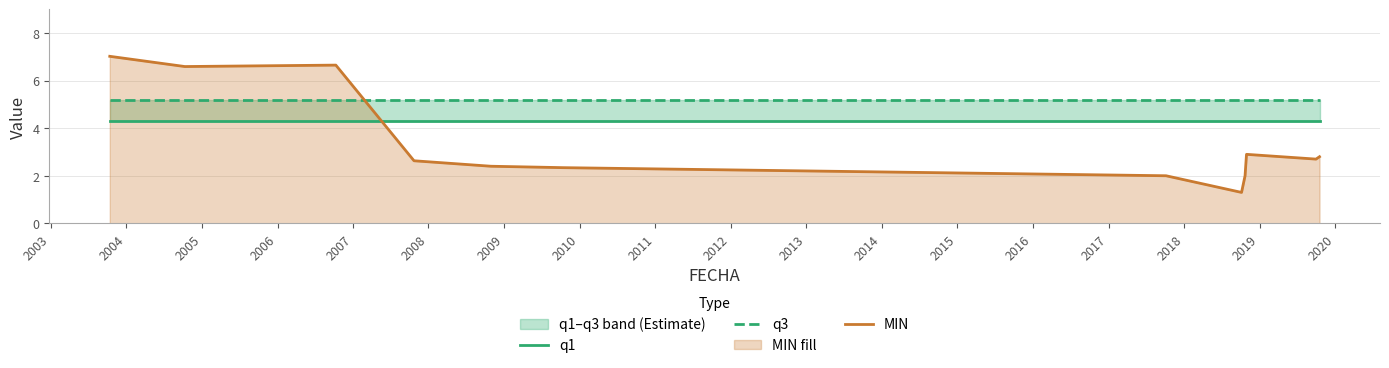

Reading left to right, list all the values displayed in this chart.

q1: 4.3	4.3	4.3	4.3	4.3	4.3	4.3	4.3	4.3	4.3	4.3	4.3
q3: 5.2	5.2	5.2	5.2	5.2	5.2	5.2	5.2	5.2	5.2	5.2	5.2
MIN: 7.0	6.6	6.7	2.6	2.4	2.3	2.0	1.3	2.0	2.9	2.7	2.8